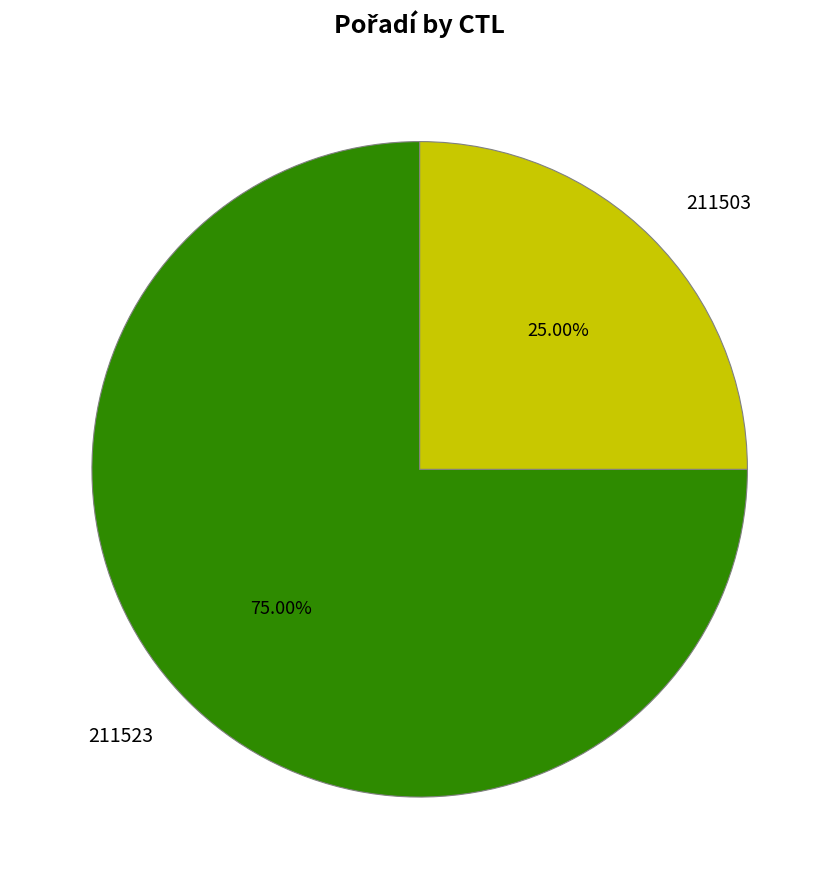

True or false: 211503 accounts for 13% of the total.

False